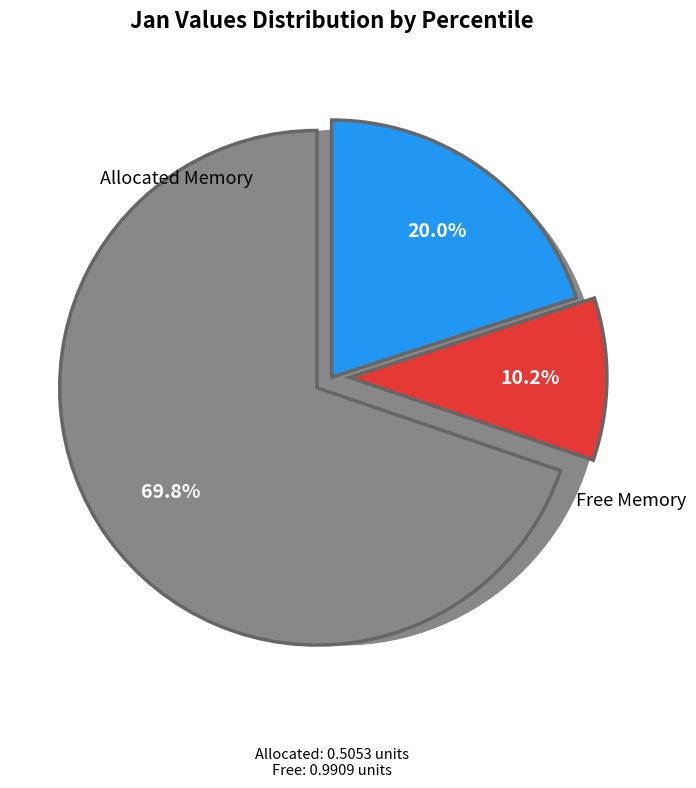

Is there any slice that represents more than half of the pie?

No